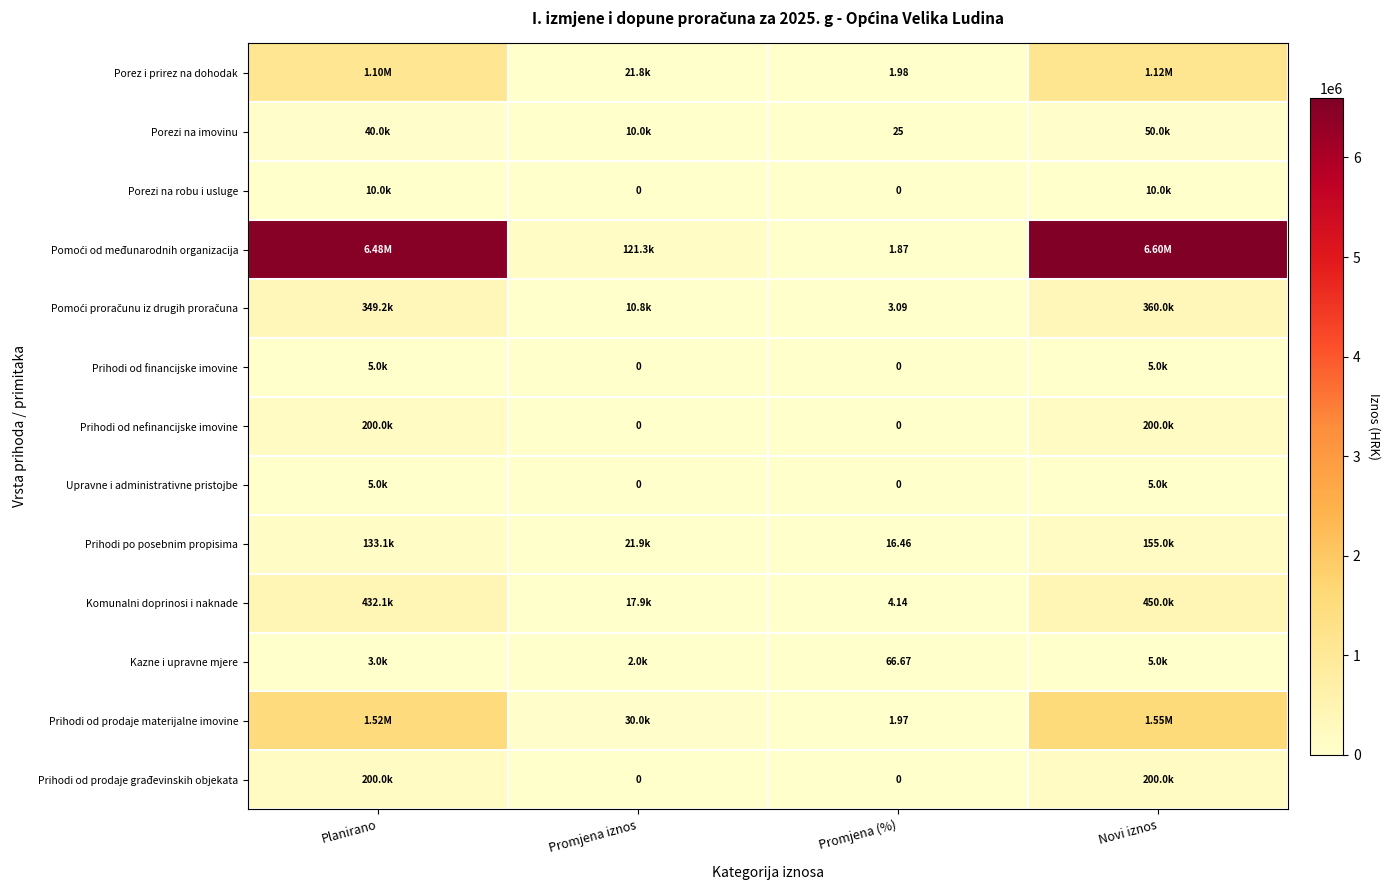

Between Promjena iznos and Novi iznos, which is larger?

Novi iznos